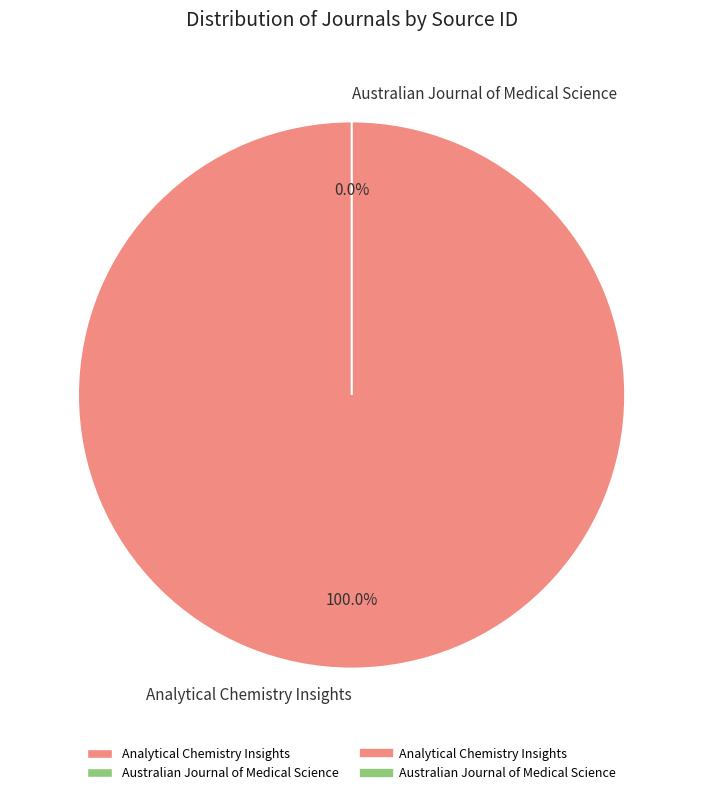

Which category has the smallest portion of the pie?

Australian Journal of Medical Science